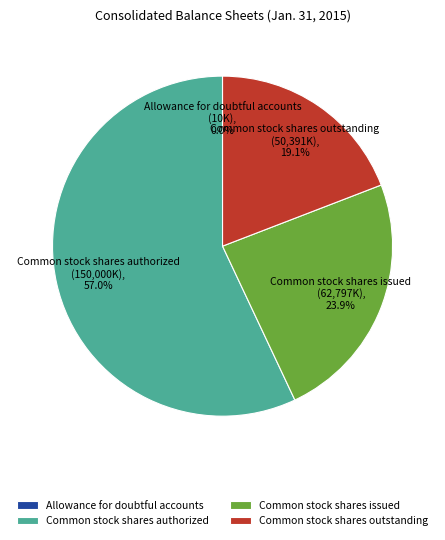

What percentage is the Common stock shares authorized slice, to the nearest percent?

57%